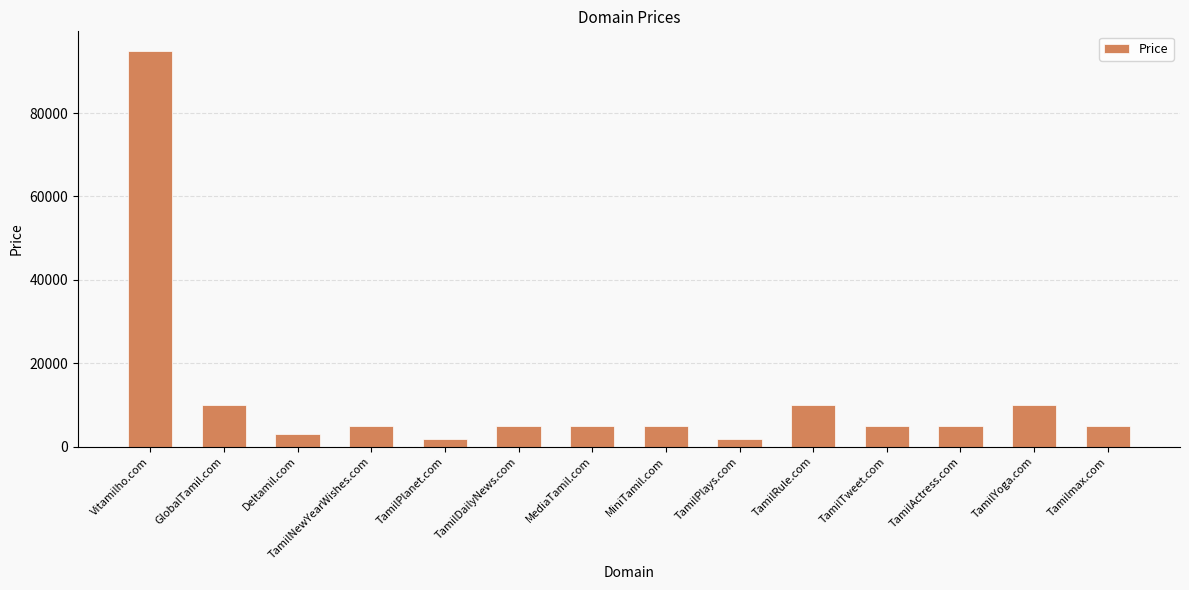

Count the number of categories in the chart.

14